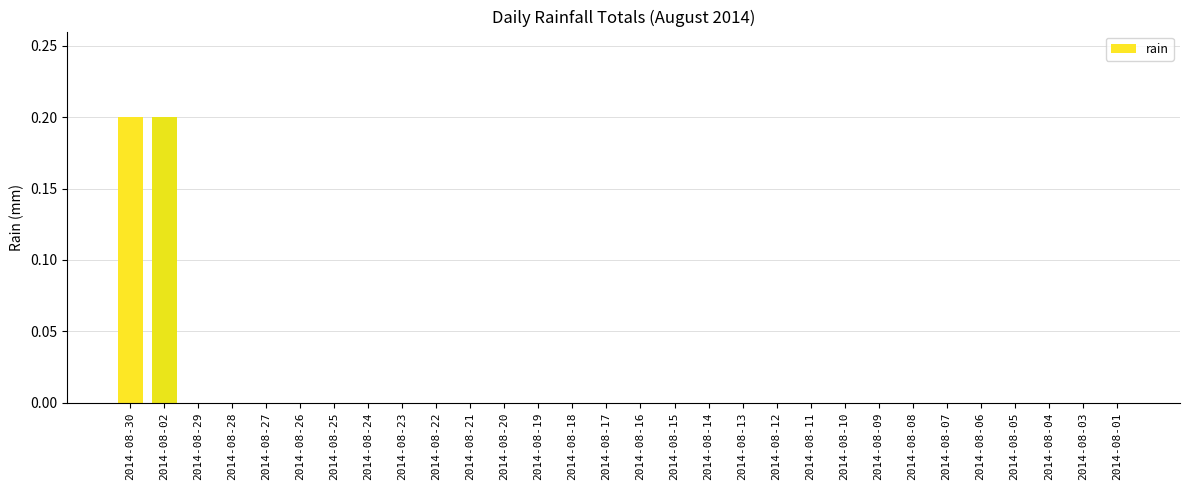

What is the sum of all values?

0.4